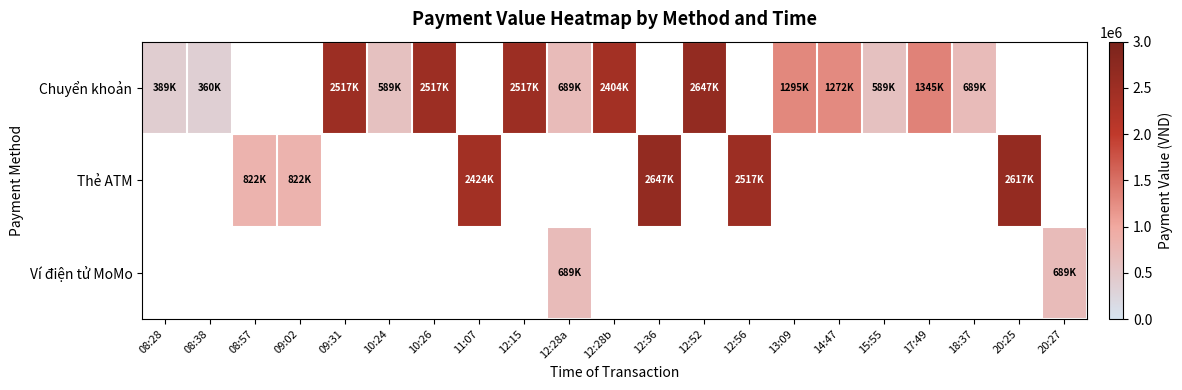

Which series has the widest spread of values?

Chuyển khoản